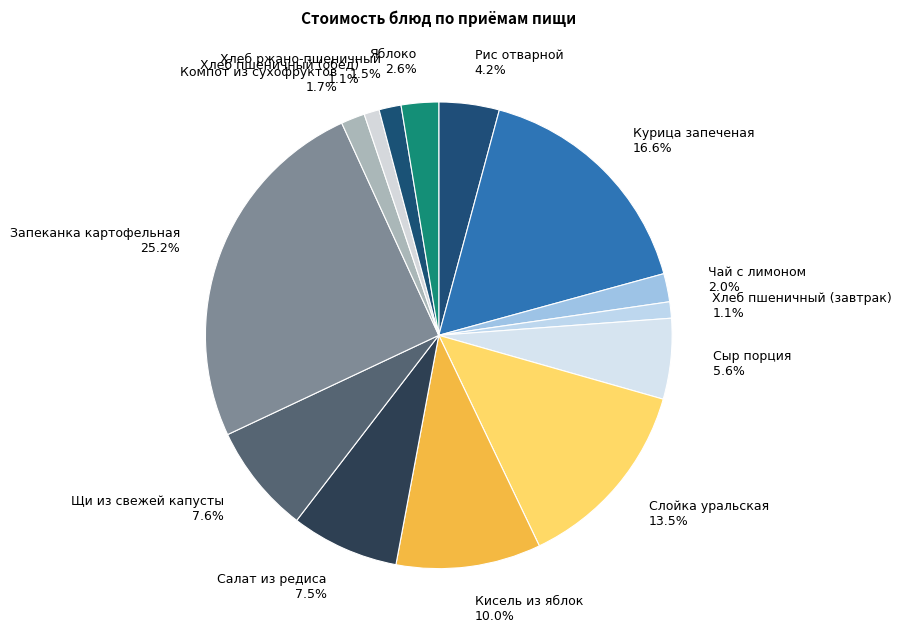

Is there any slice that represents more than half of the pie?

No